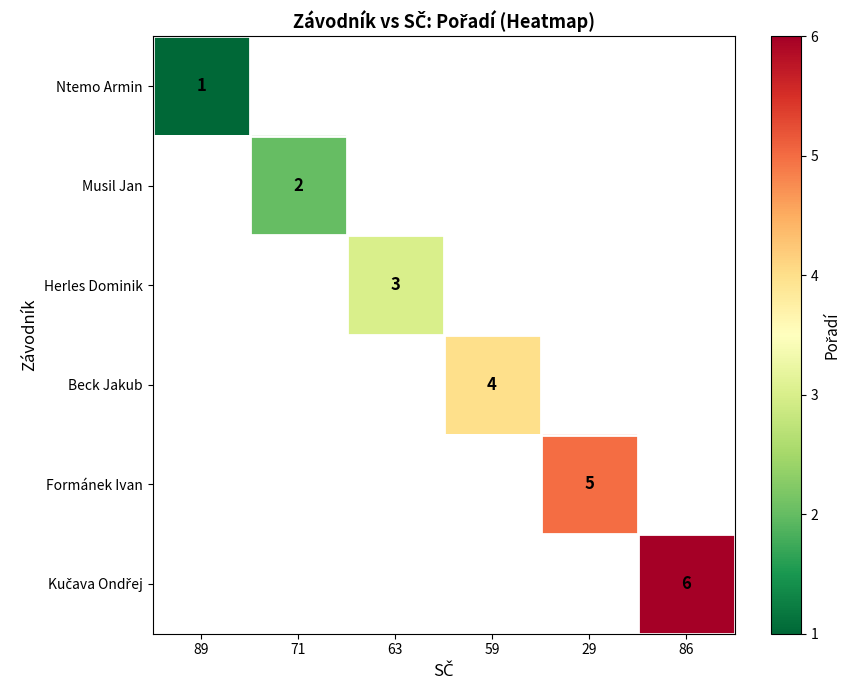

The value of Herles Dominik at 63 is 3. True or false?

True